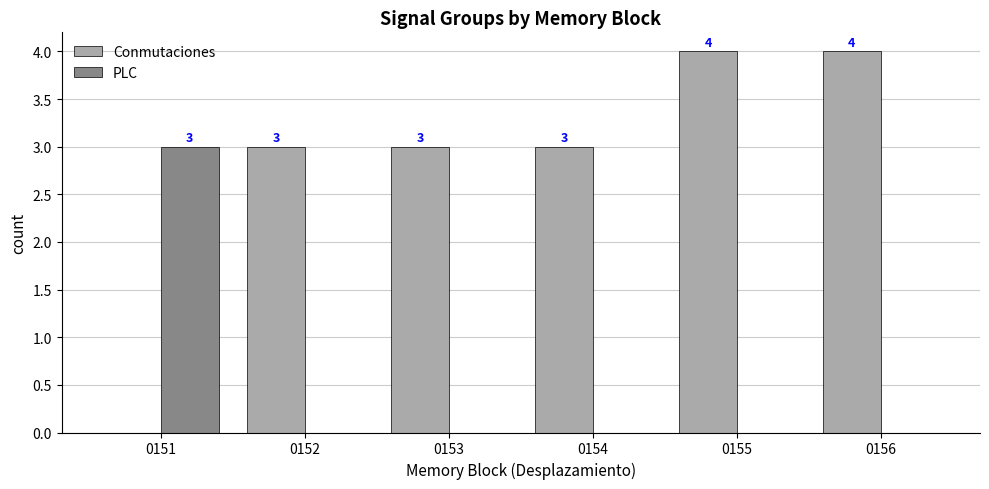

Which series has the largest total across all categories?

Conmutaciones